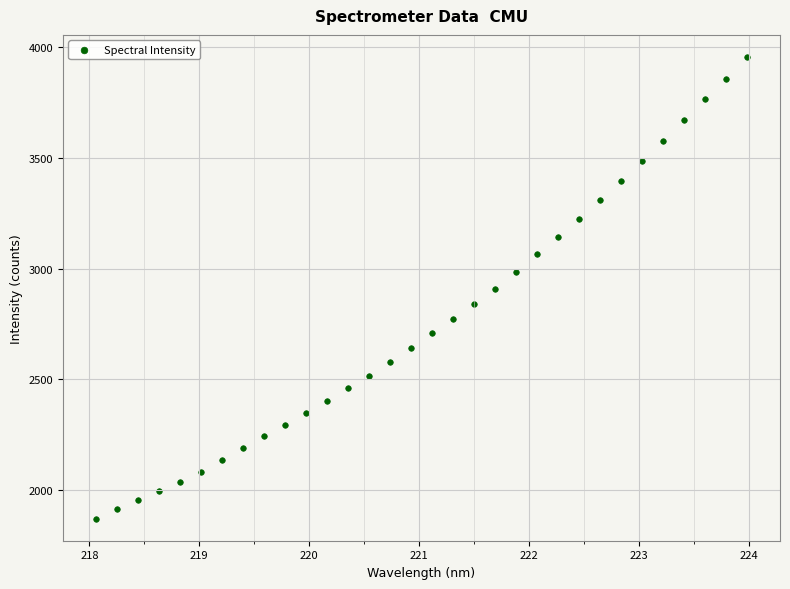

What is the range of Y values (max minus min)?

2084.3